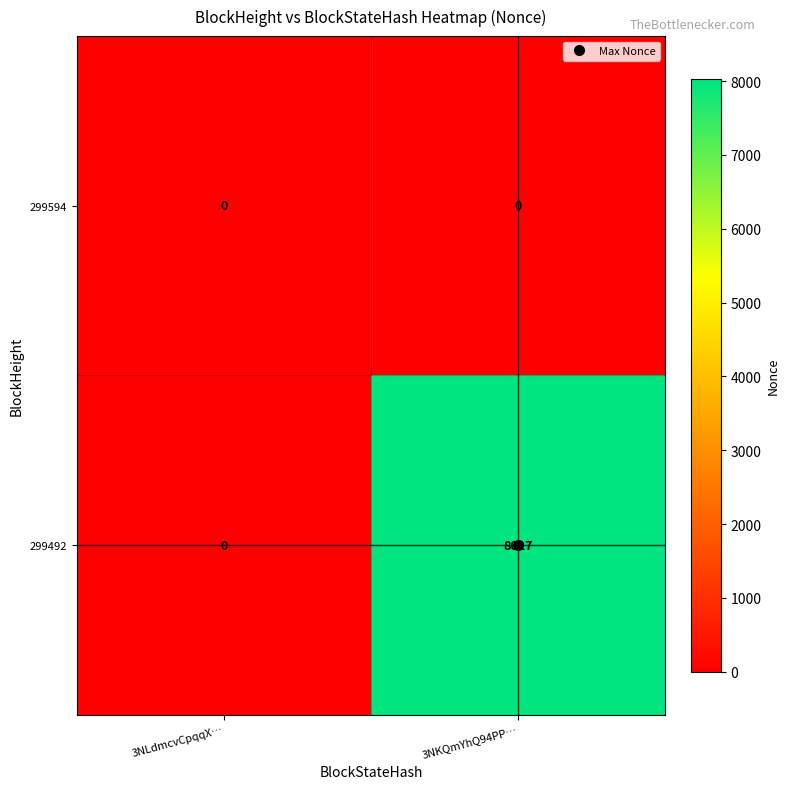

List the series in order of their overall mean, lowest first.

299594, 299492